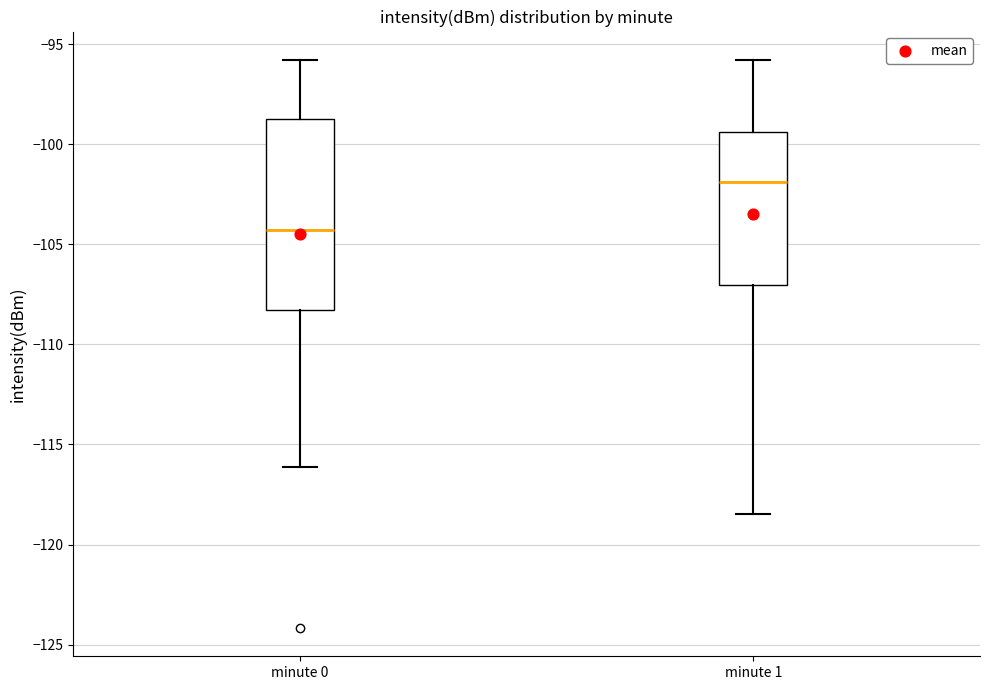

Which box is the tallest, from its lower edge to its upper edge?

minute 0